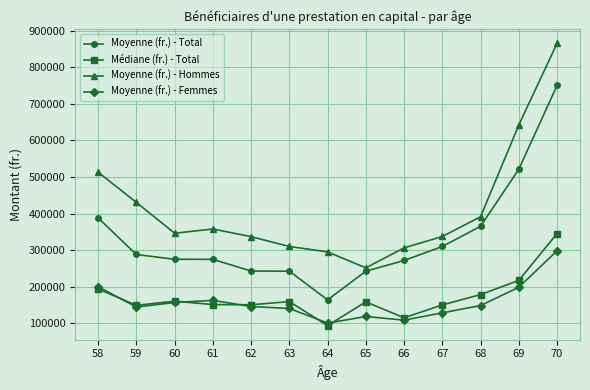

The value of Moyenne (fr.) - Total at 60 is 89409.8. True or false?

False